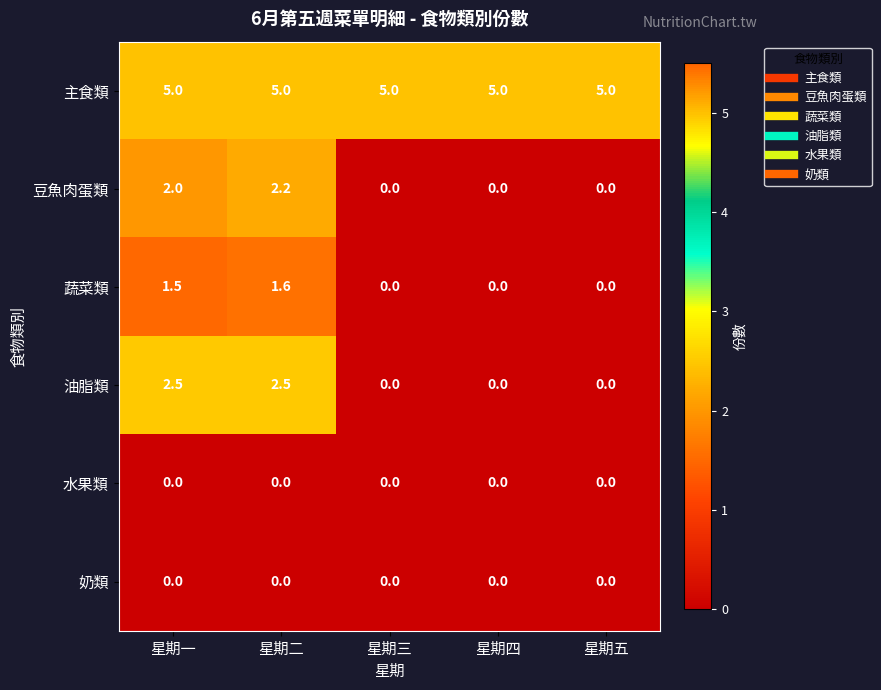

What is the difference between the maximum and minimum values in the 油脂類 series?

2.5